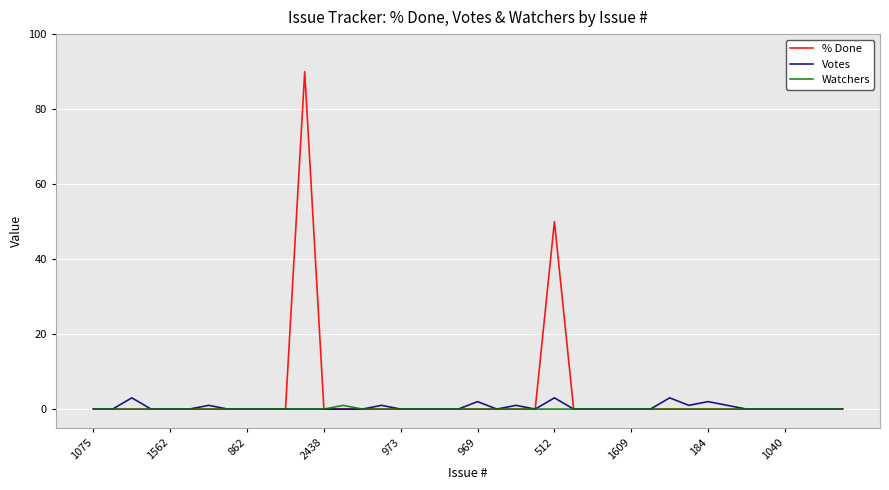

Which series has the largest range (max minus min)?

% Done